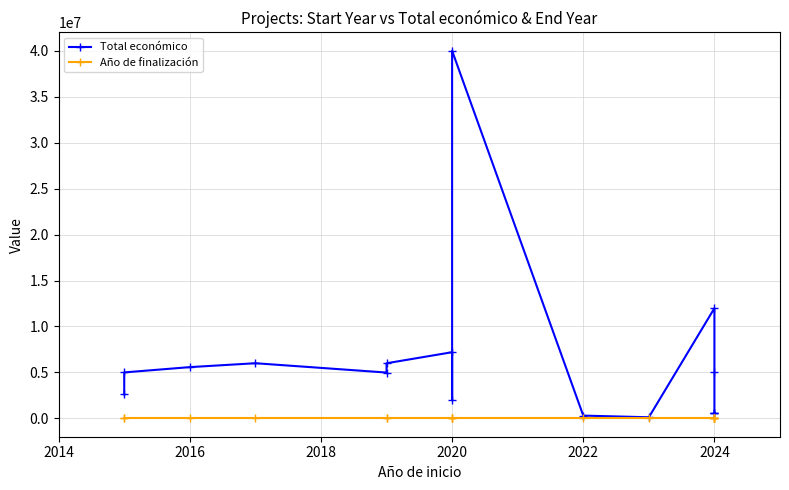

What are all the series names shown in the legend?

Total económico, Año de finalización